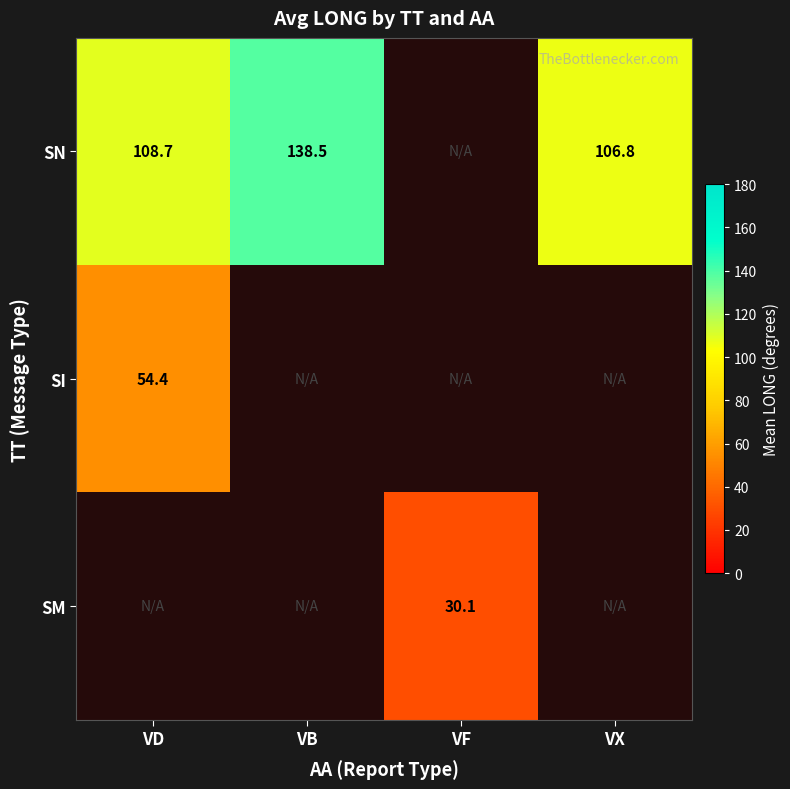

Is it true that SI equals 28.0 at VD?

False